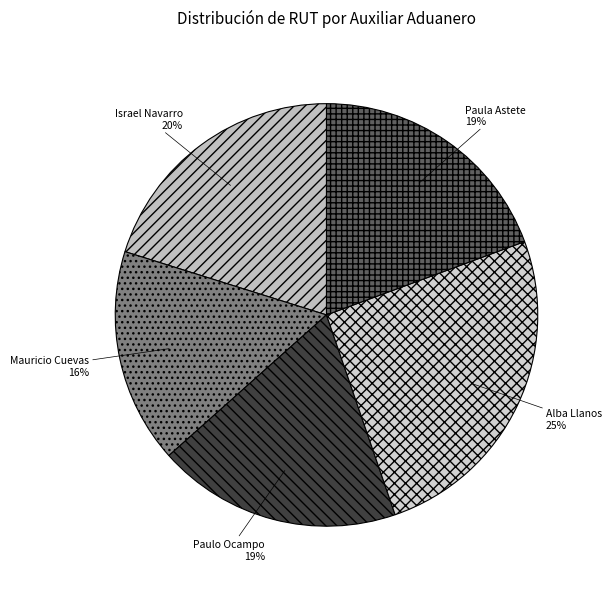

How many segments does this pie chart have?

5